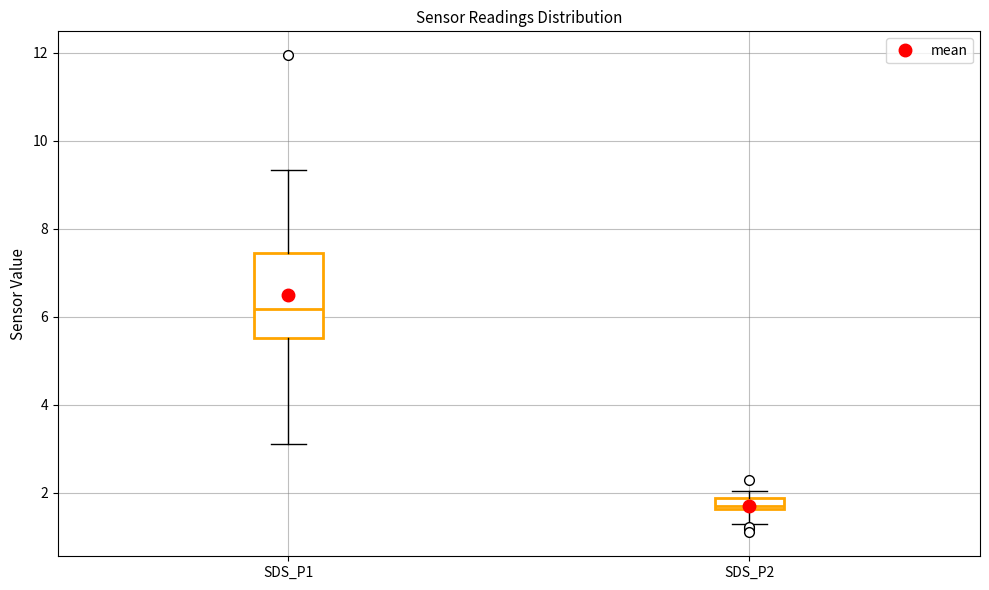

Comparing the boxes themselves (not the whiskers), which one is the tallest?

SDS_P1